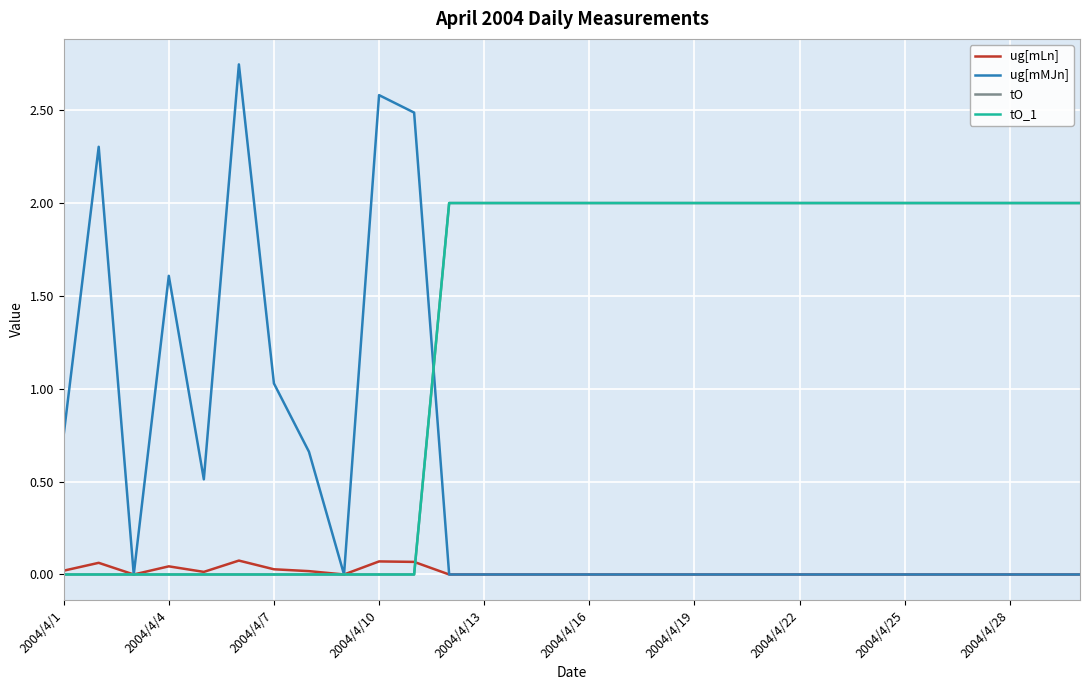

Does the chart have visible grid lines?

Yes